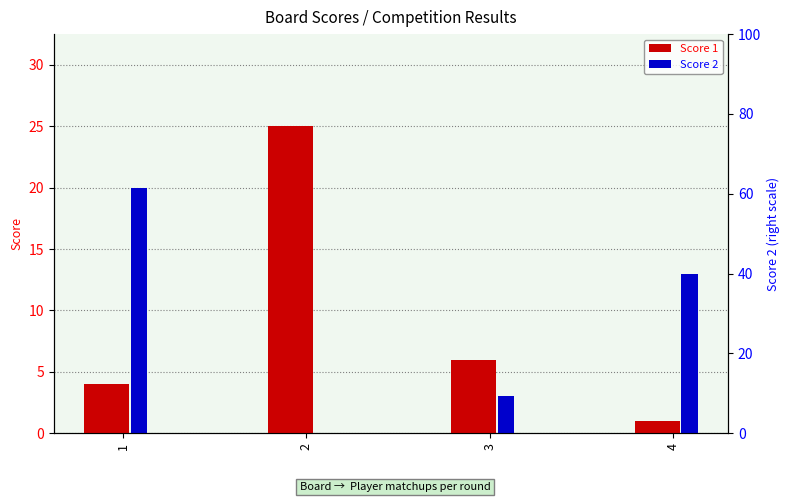

What is the maximum value for Score 2?

20